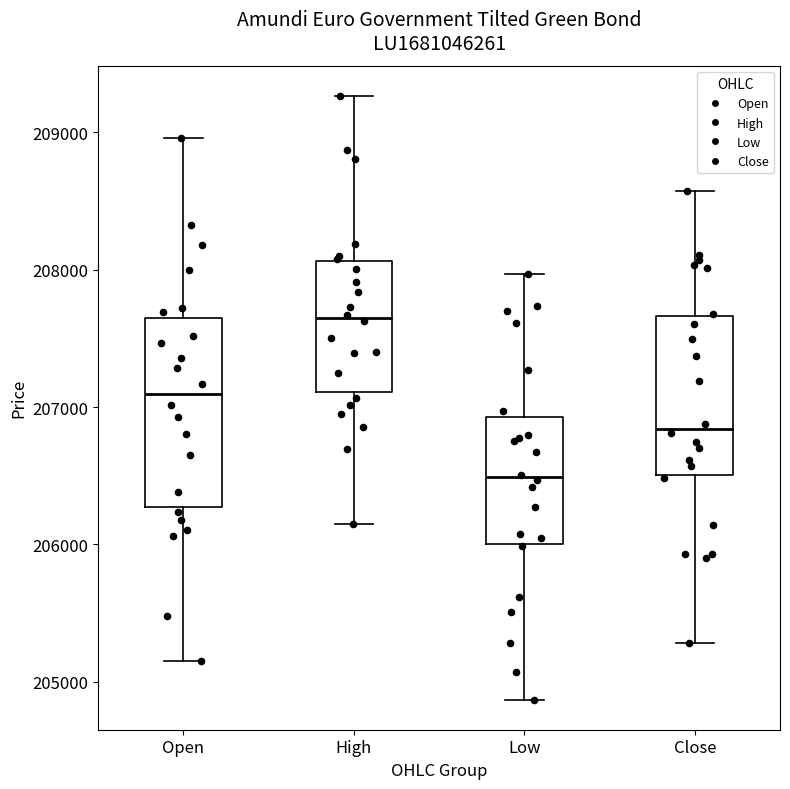

Where does the median line of the box for High sit on the y-axis? The values are not printed on the chart, so give them approximately, as read against the axis.

207600